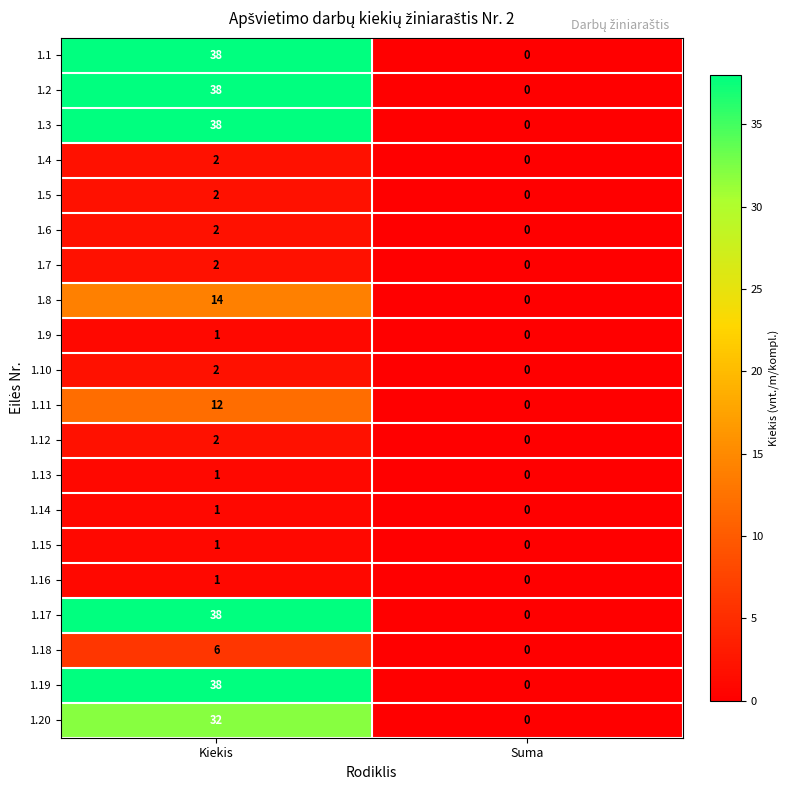

Count the number of data series in this chart.

20